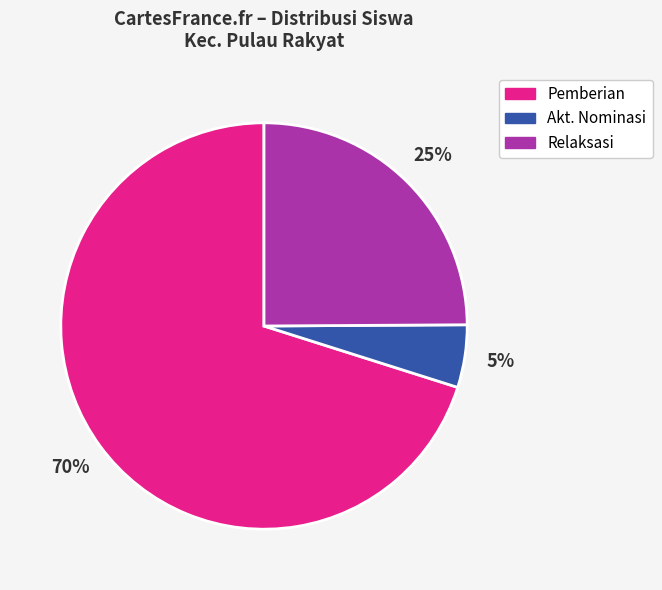

To the nearest percent, what percentage of the pie is Pemberian?

70%